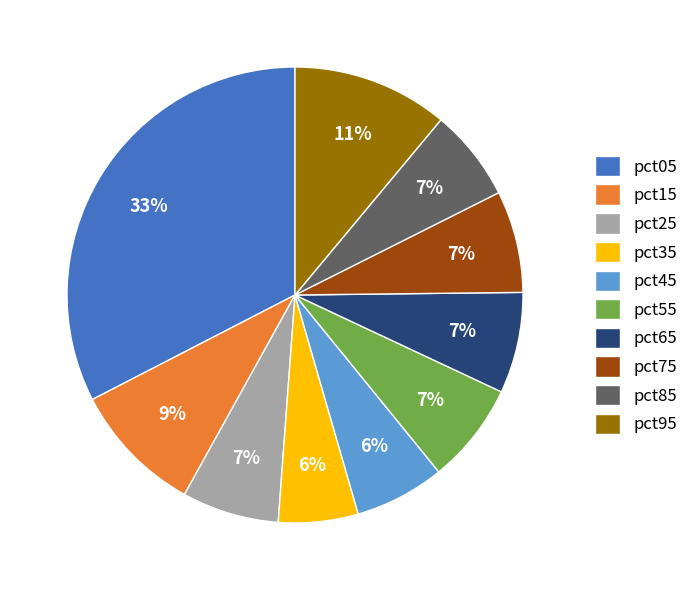

To the nearest percent, what percentage of the pie is pct05?

33%